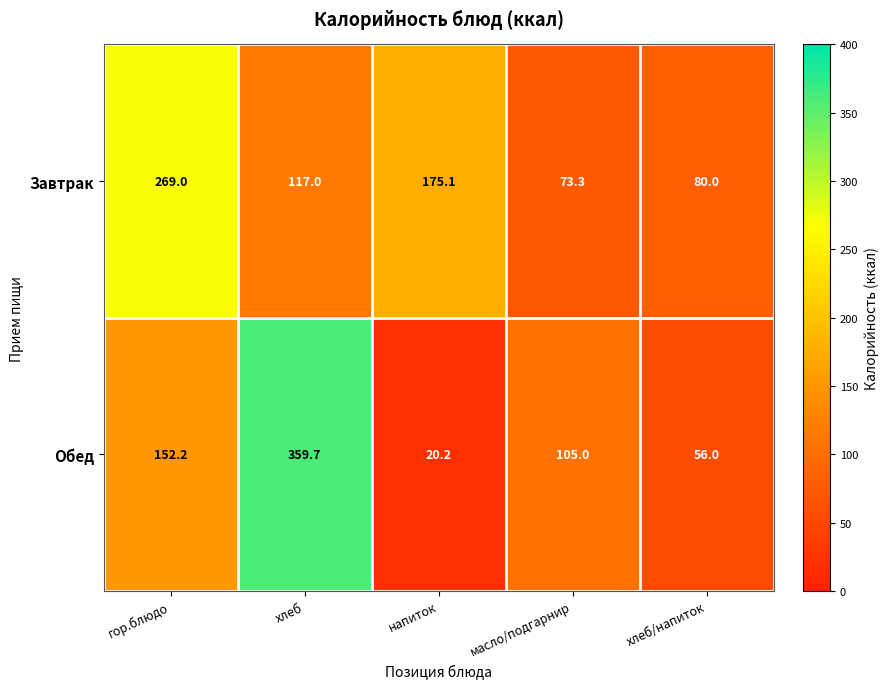

What is the lowest value of the Обед series?

20.2